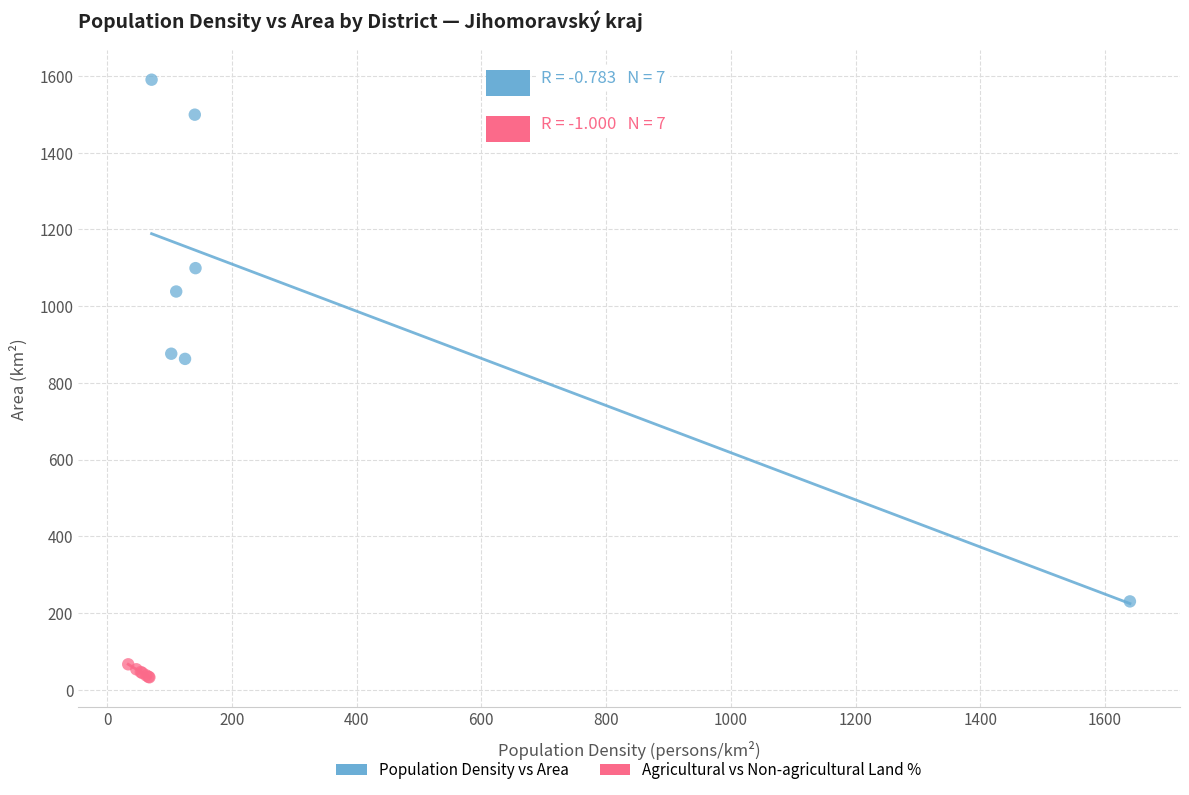

Which series contains the lowest Y value?

Agricultural vs Non-agricultural Land %